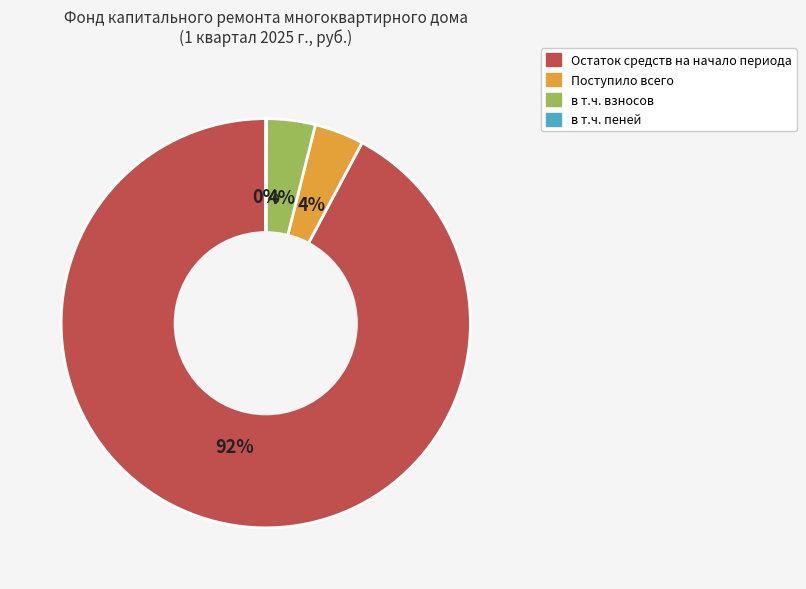

To the nearest percent, what is the difference between the largest and smallest slice percentages?

92%